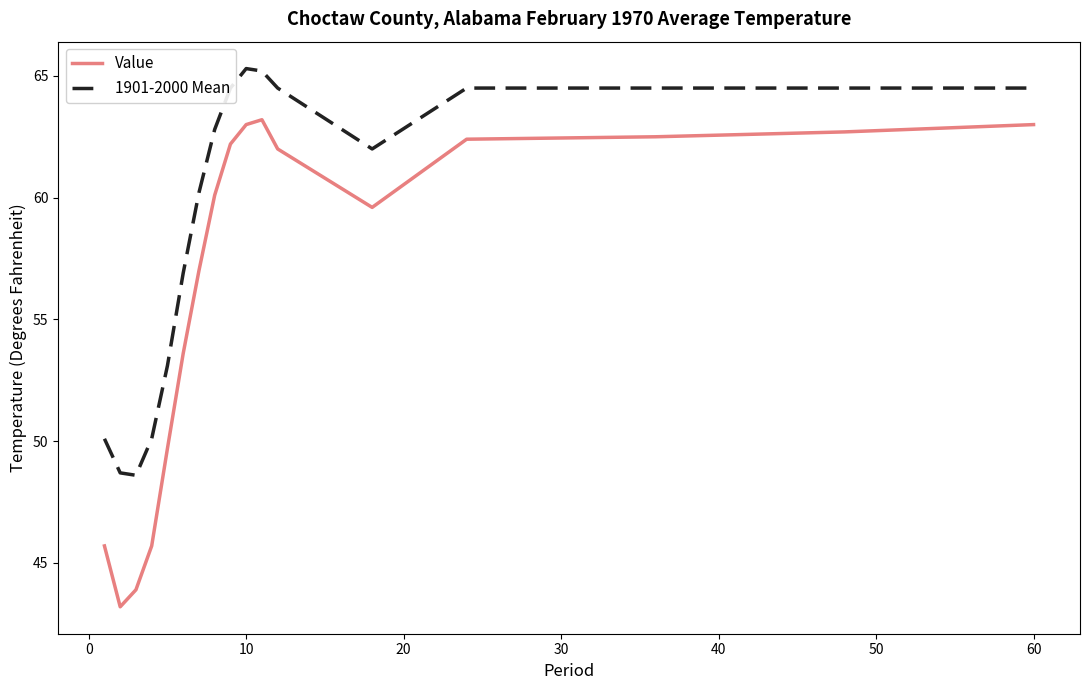

Reading left to right, extract all data points from this chart.

Value: 45.7	43.2	43.9	45.7	49.7	53.6	57.0	60.1	62.2	63.0	63.2	62.0	59.6	62.4	62.5	62.7	63.0
1901-2000 Mean: 50.1	48.7	48.6	50.1	53.1	56.9	60.2	62.8	64.5	65.3	65.2	64.5	62.0	64.5	64.5	64.5	64.5